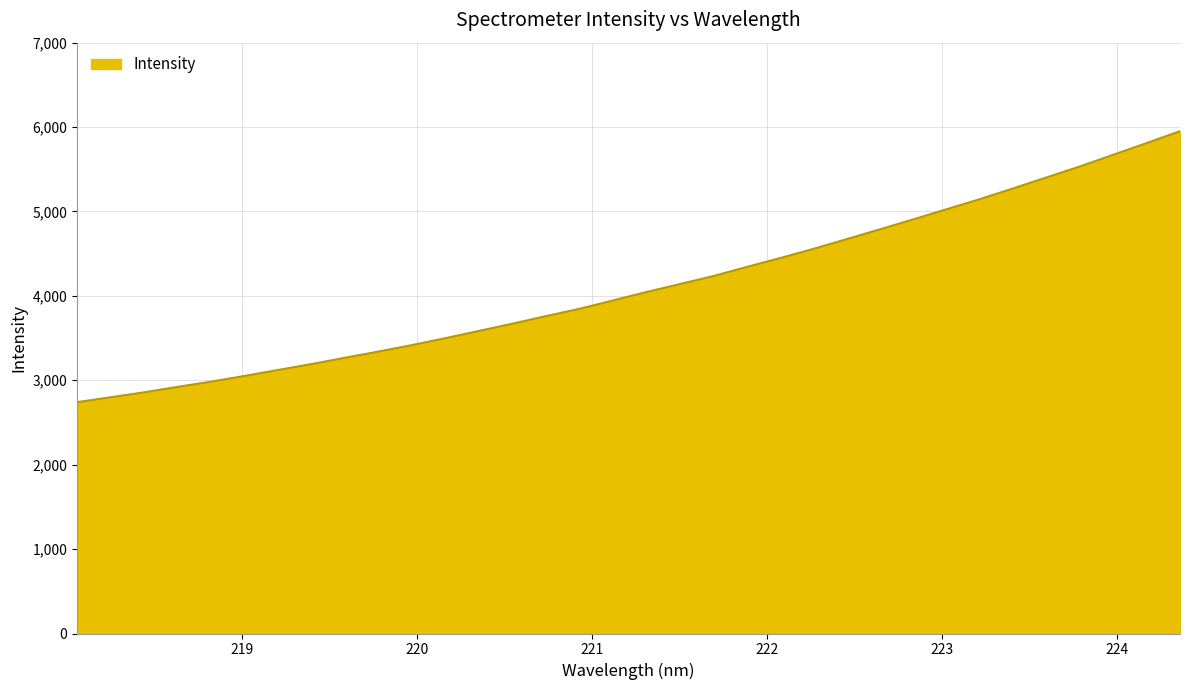

What is the maximum value shown in the chart?

5951.5